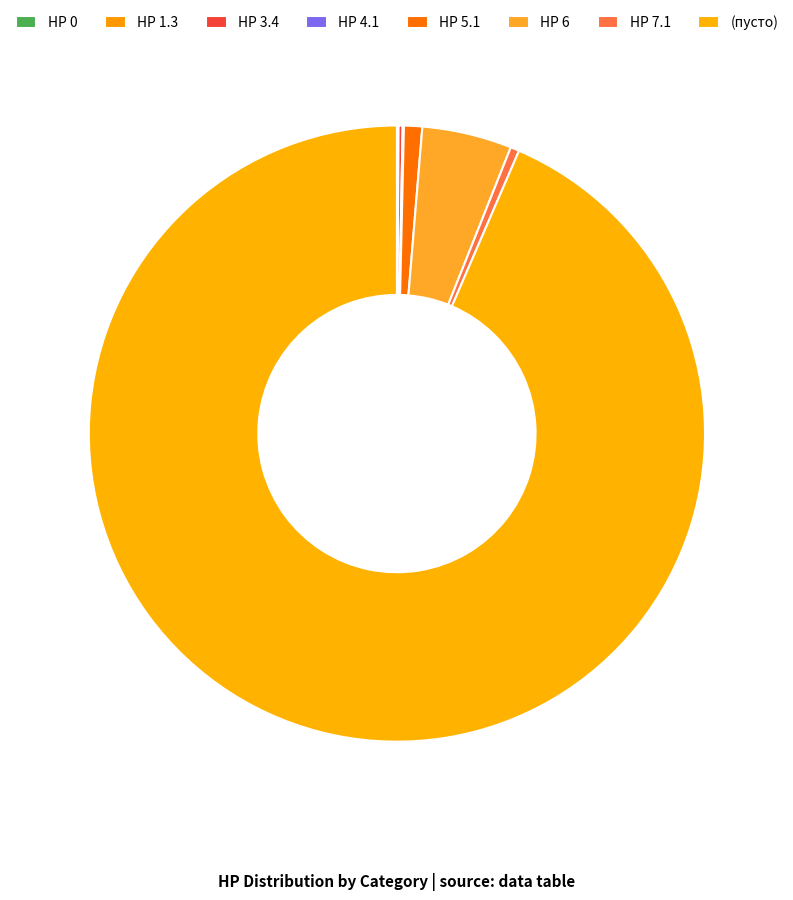

What percentage do HP 6 and (пусто) together represent?

98.2%